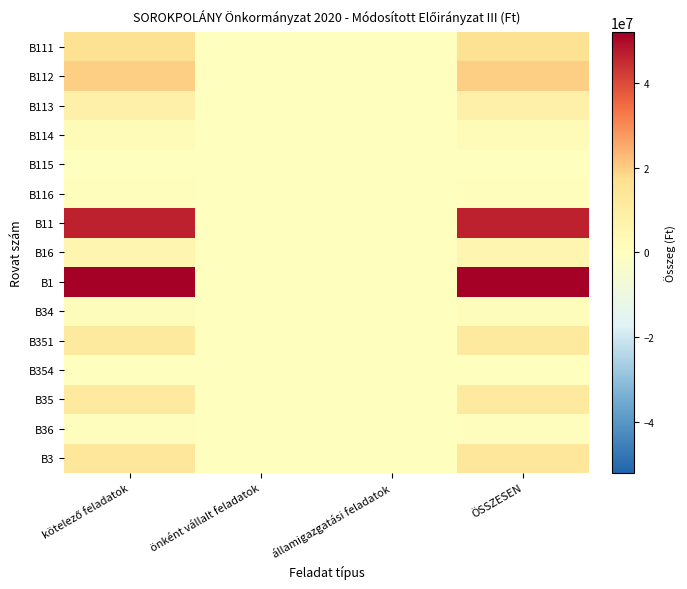

Reading left to right, what are all the values shown in this chart?

B111: kötelező feladatok=15465687	önként vállalt feladatok=0	államigazgatási feladatok=0	ÖSSZESEN=15465687
B112: kötelező feladatok=19665420	önként vállalt feladatok=0	államigazgatási feladatok=0	ÖSSZESEN=19665420
B113: kötelező feladatok=8334549	önként vállalt feladatok=0	államigazgatási feladatok=0	ÖSSZESEN=8334549
B114: kötelező feladatok=2156900	önként vállalt feladatok=0	államigazgatási feladatok=0	ÖSSZESEN=2156900
B115: kötelező feladatok=0	önként vállalt feladatok=0	államigazgatási feladatok=0	ÖSSZESEN=0
B116: kötelező feladatok=1010449	önként vállalt feladatok=0	államigazgatási feladatok=0	ÖSSZESEN=1010449
B11: kötelező feladatok=46633005	önként vállalt feladatok=0	államigazgatási feladatok=0	ÖSSZESEN=46633005
B16: kötelező feladatok=5380275	önként vállalt feladatok=0	államigazgatási feladatok=0	ÖSSZESEN=5380275
B1: kötelező feladatok=52013280	önként vállalt feladatok=0	államigazgatási feladatok=0	ÖSSZESEN=52013280
B34: kötelező feladatok=1258605	önként vállalt feladatok=0	államigazgatási feladatok=0	ÖSSZESEN=1258605
B351: kötelező feladatok=11395917	önként vállalt feladatok=0	államigazgatási feladatok=0	ÖSSZESEN=11395917
B354: kötelező feladatok=0	önként vállalt feladatok=0	államigazgatási feladatok=0	ÖSSZESEN=0
B35: kötelező feladatok=11395917	önként vállalt feladatok=0	államigazgatási feladatok=0	ÖSSZESEN=11395917
B36: kötelező feladatok=472814	önként vállalt feladatok=0	államigazgatási feladatok=0	ÖSSZESEN=472814
B3: kötelező feladatok=13127336	önként vállalt feladatok=0	államigazgatási feladatok=0	ÖSSZESEN=13127336